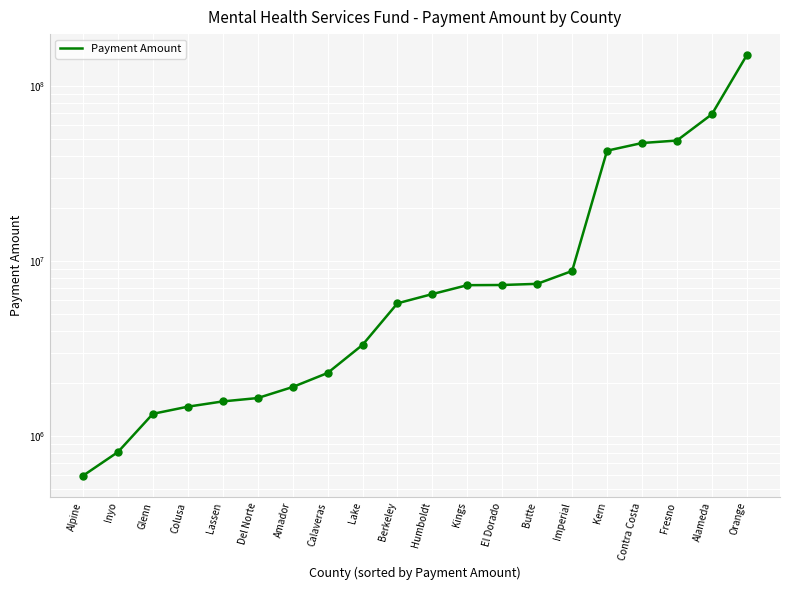

Which has a higher value, Kern or Contra Costa?

Contra Costa